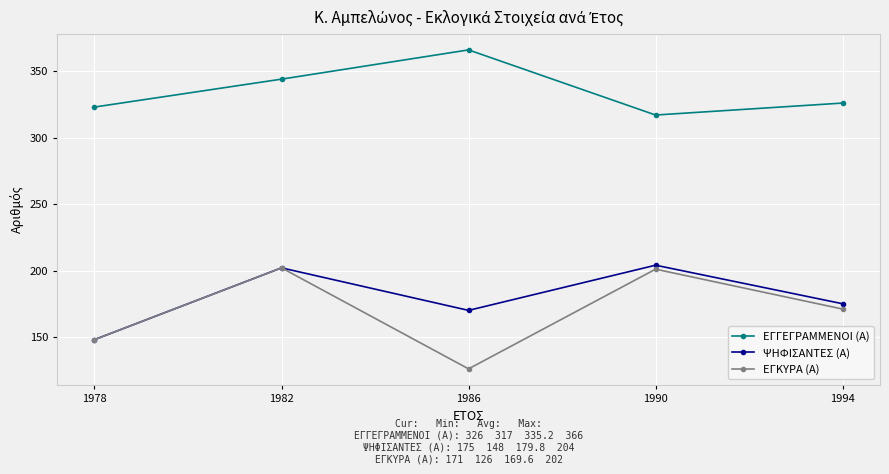

What is the highest value of the ΕΓΓΕΓΡΑΜΜΕΝΟΙ (Α) series?

366